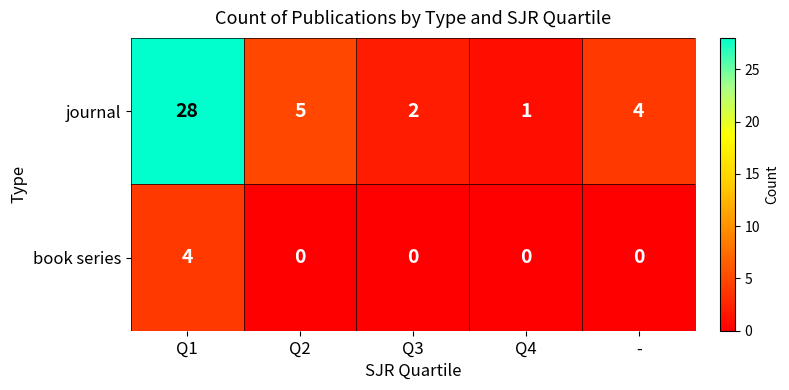

The value of book series at Q2 is 0. True or false?

True